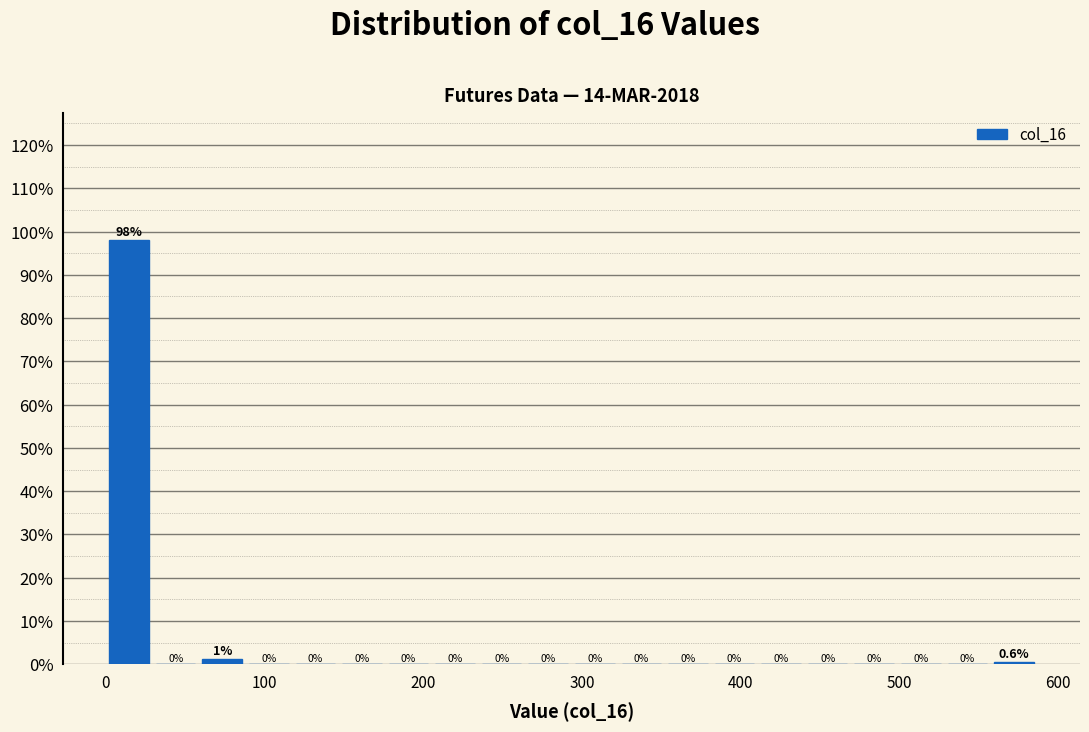

Around what value on the x-axis is the tallest bar? Give the approximate position of its centre, as read against the axis.

10